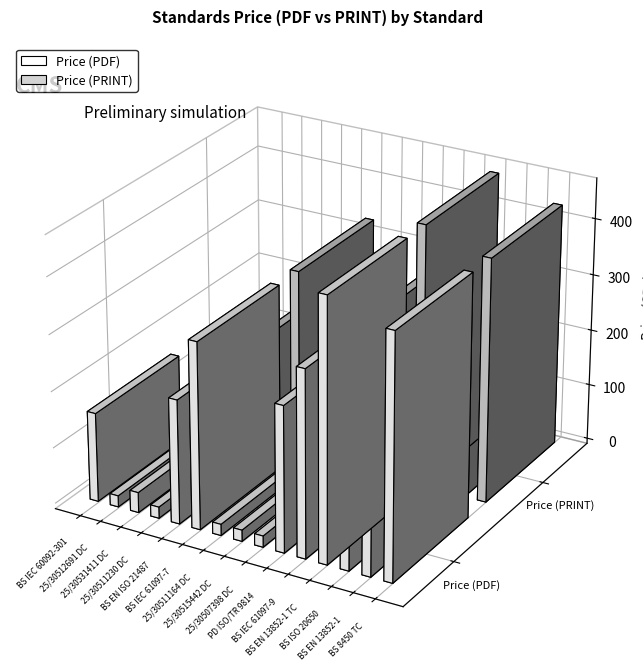

What is the label of the 13th bar from the right?

25/30531411 DC